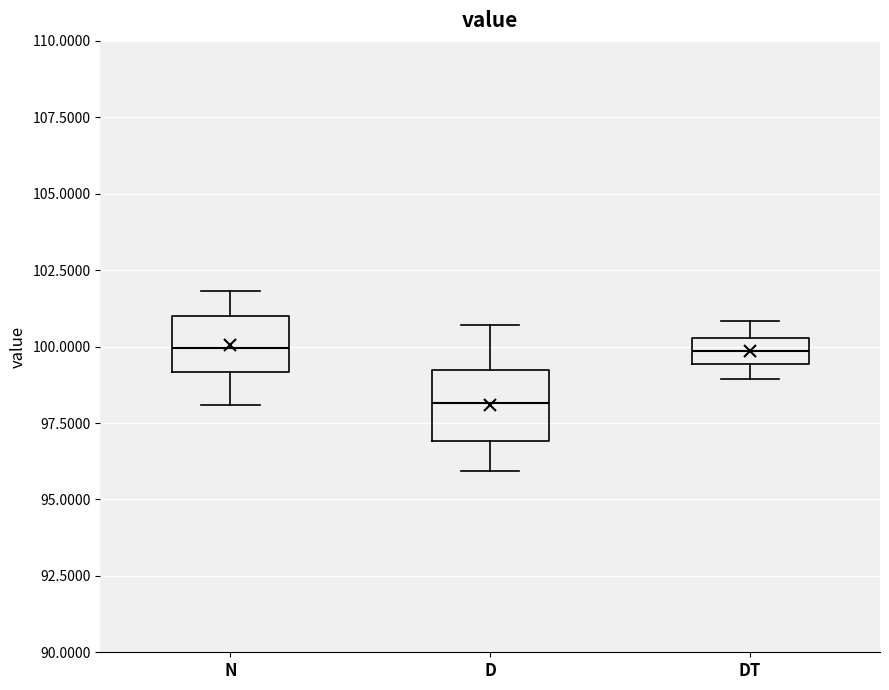

Which box has the lowest median line?

D